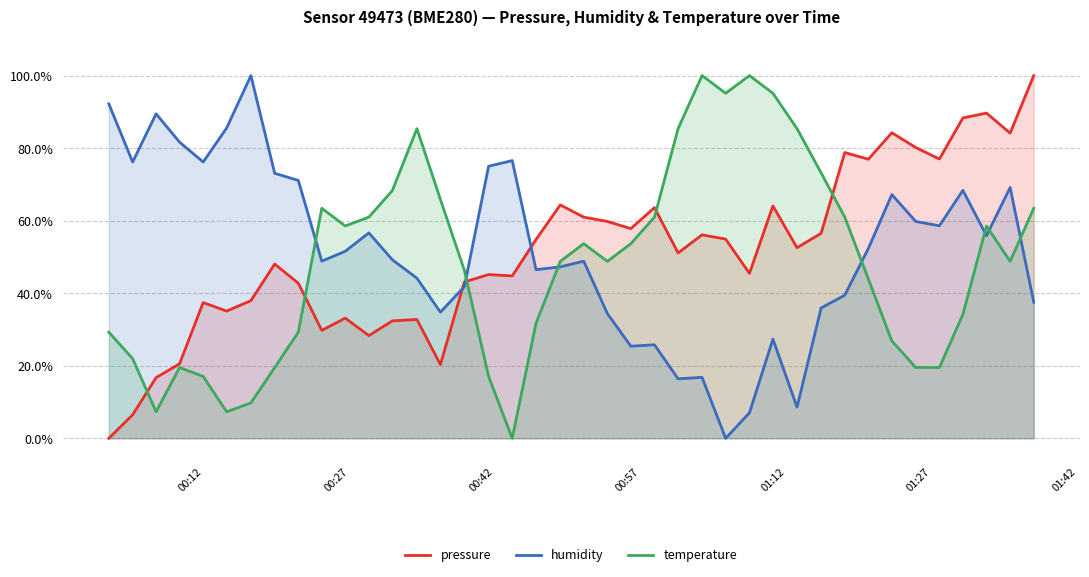

How many times do temperature and humidity cross each other?

7